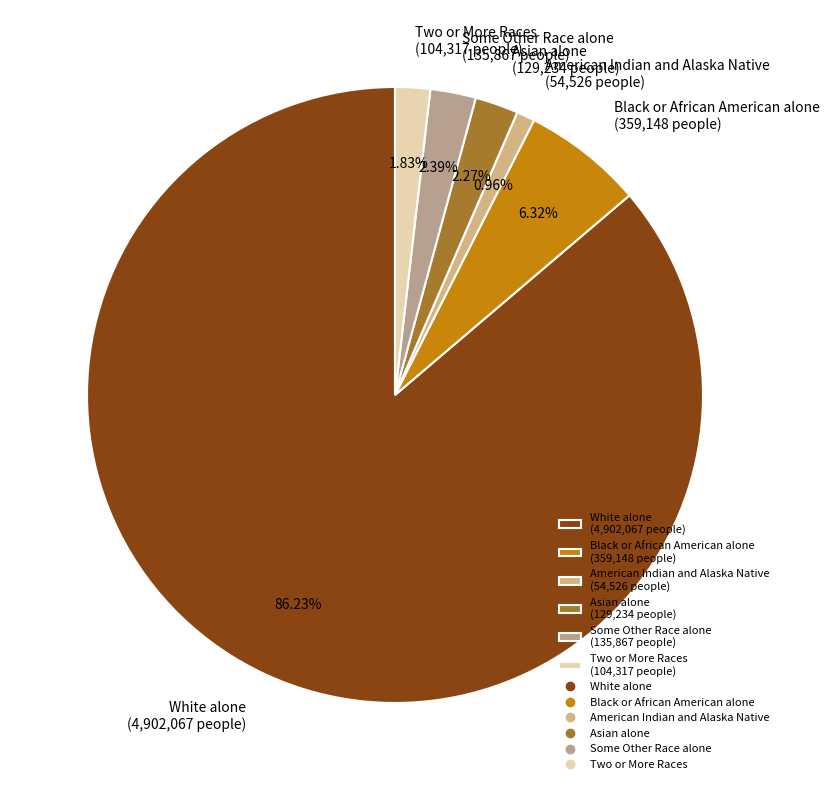

Is there any slice that represents more than half of the pie?

Yes